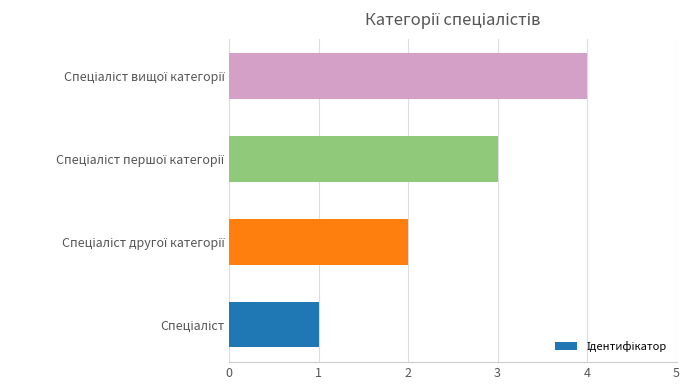

What is the sum of all values?

10